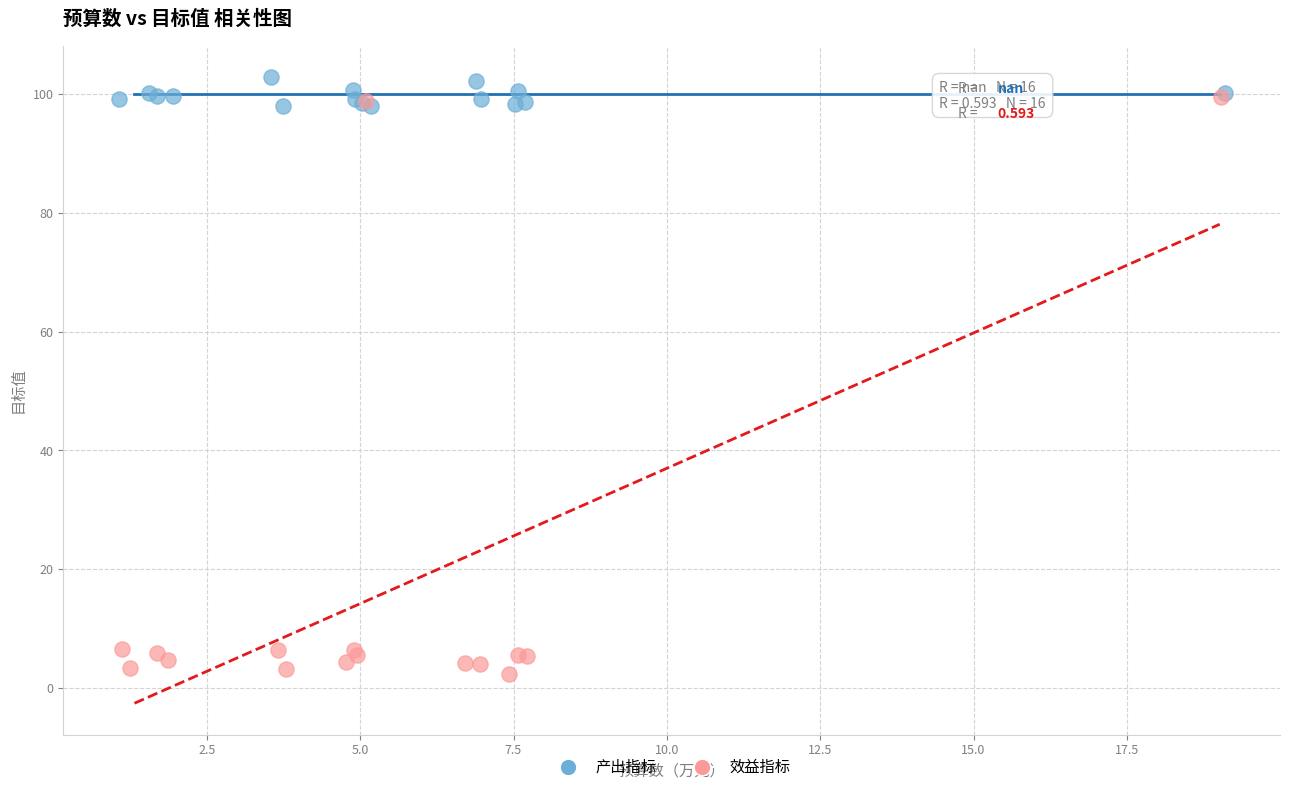

Which series has the largest Y range (max minus min)?

效益指标